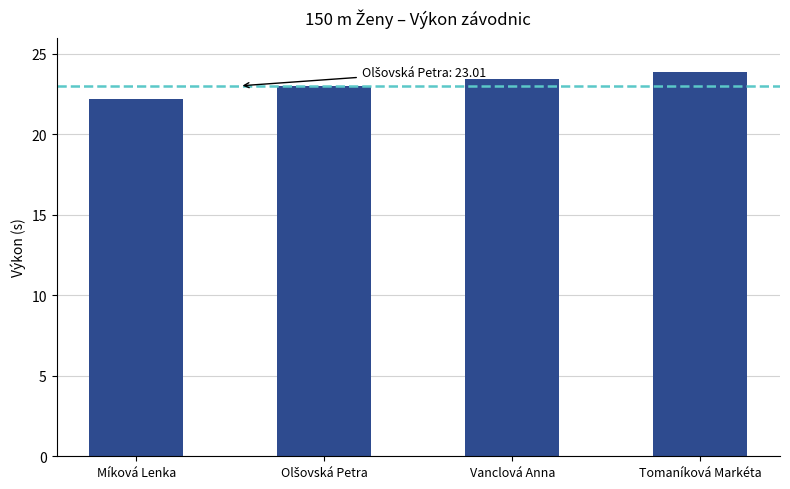

What is the value of the 4th bar from the left?

23.9